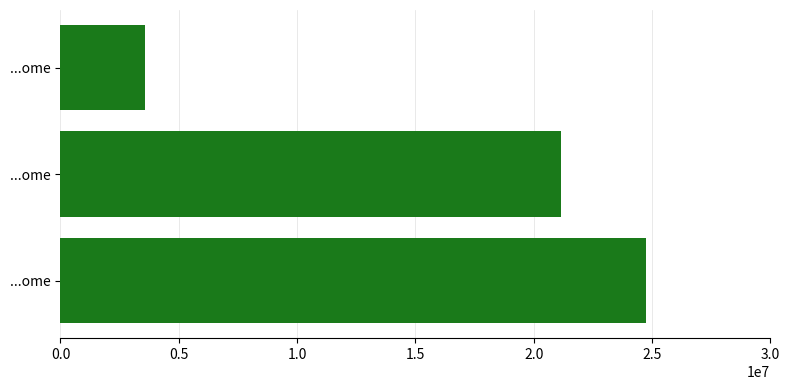

Does the chart contain any negative values?

No